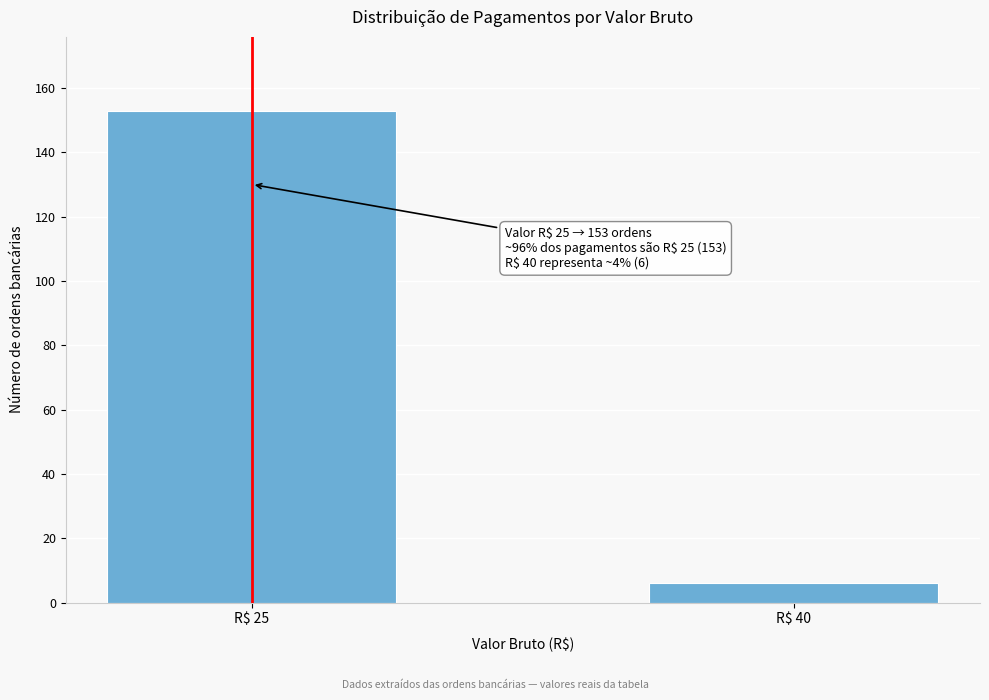

Reading right to left, transcribe all the data shown in this chart.

6	153